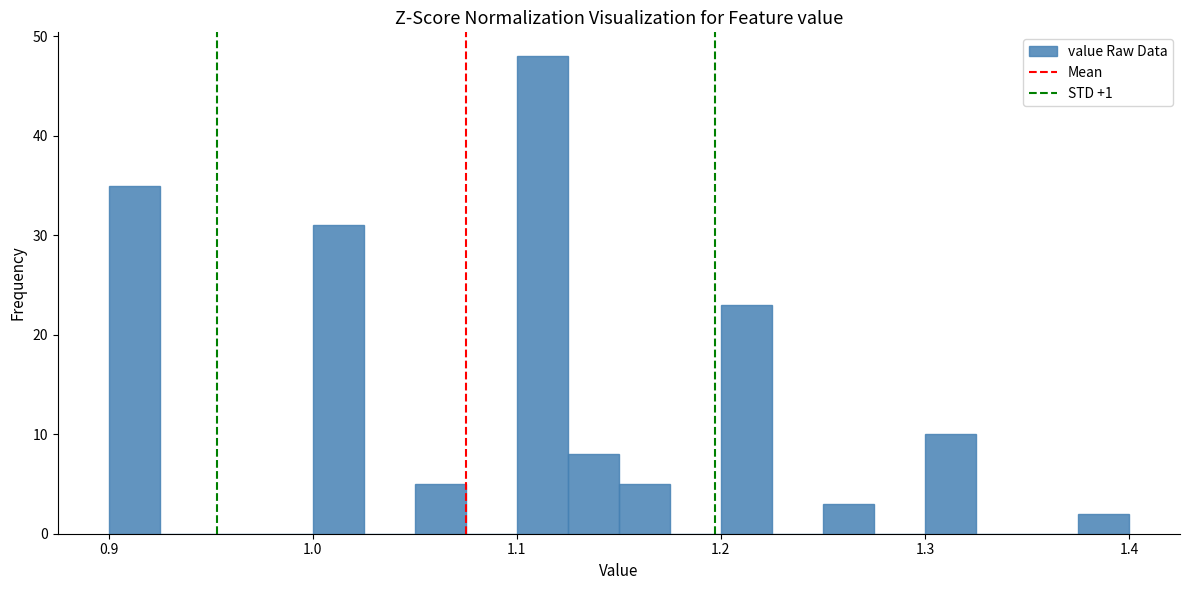

Around what value on the x-axis is the tallest bar? Give the approximate position of its centre, as read against the axis.

1.11